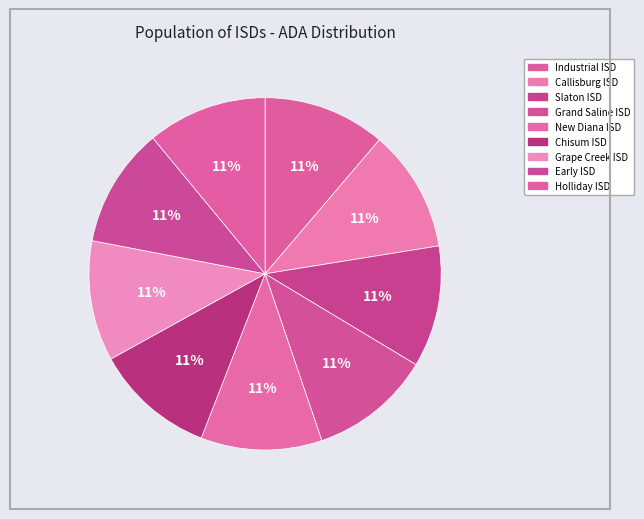

Is Slaton ISD the majority of the pie?

No